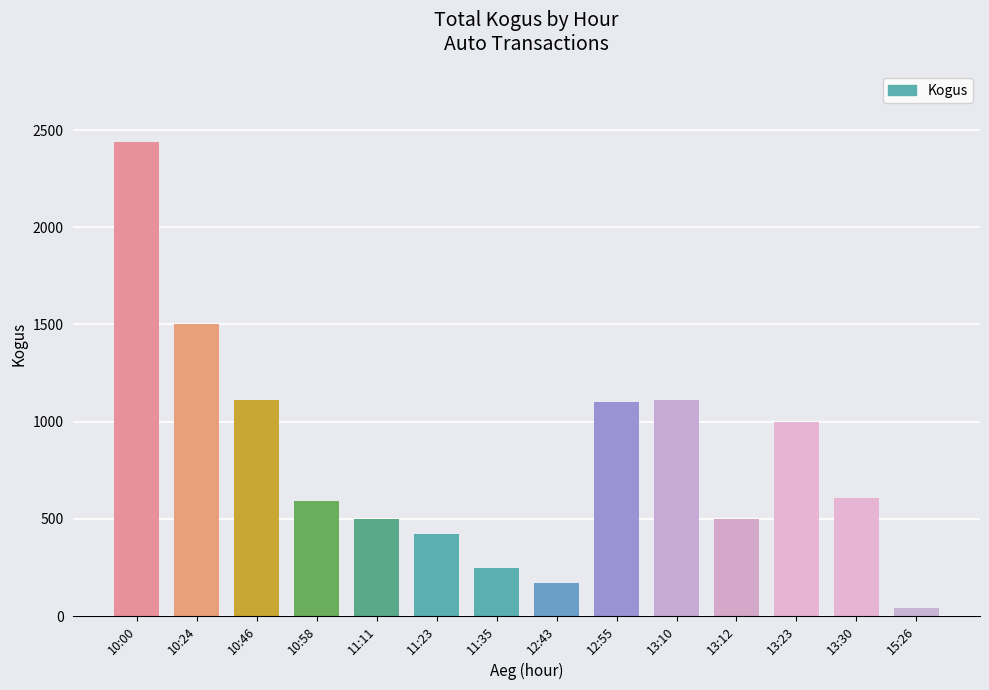

What is the label of the 2nd bar from the right?

13:30